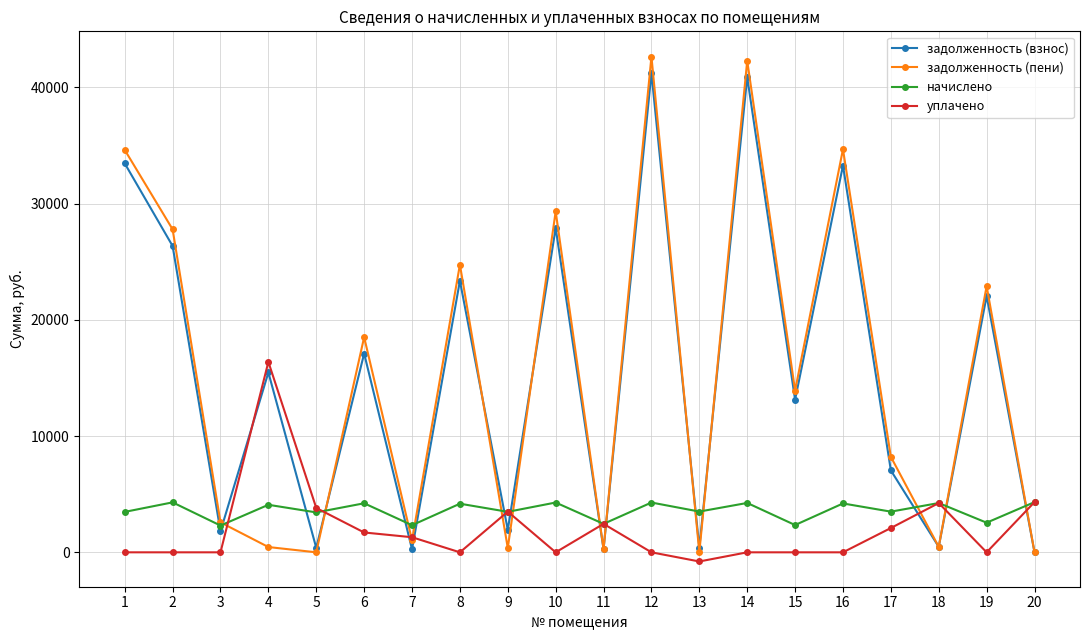

The value of уплачено at 5 is 6393.9. True or false?

False